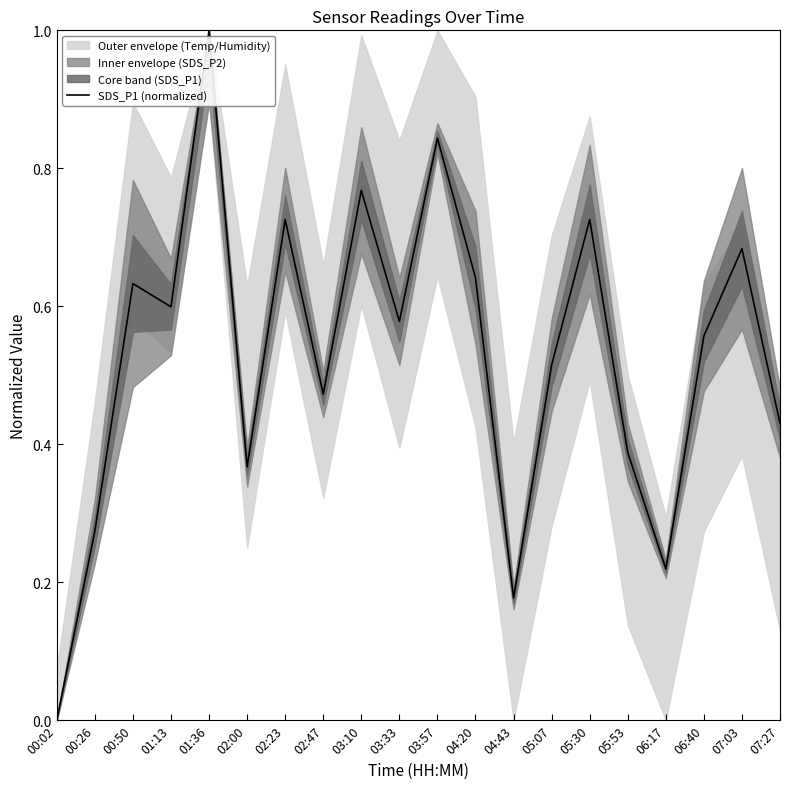

Rank the categories by value from lowest to highest.

00:02, 04:43, 06:17, 00:26, 02:00, 05:53, 07:27, 02:47, 05:07, 06:40, 03:33, 01:13, 00:50, 04:20, 07:03, 02:23, 05:30, 03:10, 03:57, 01:36